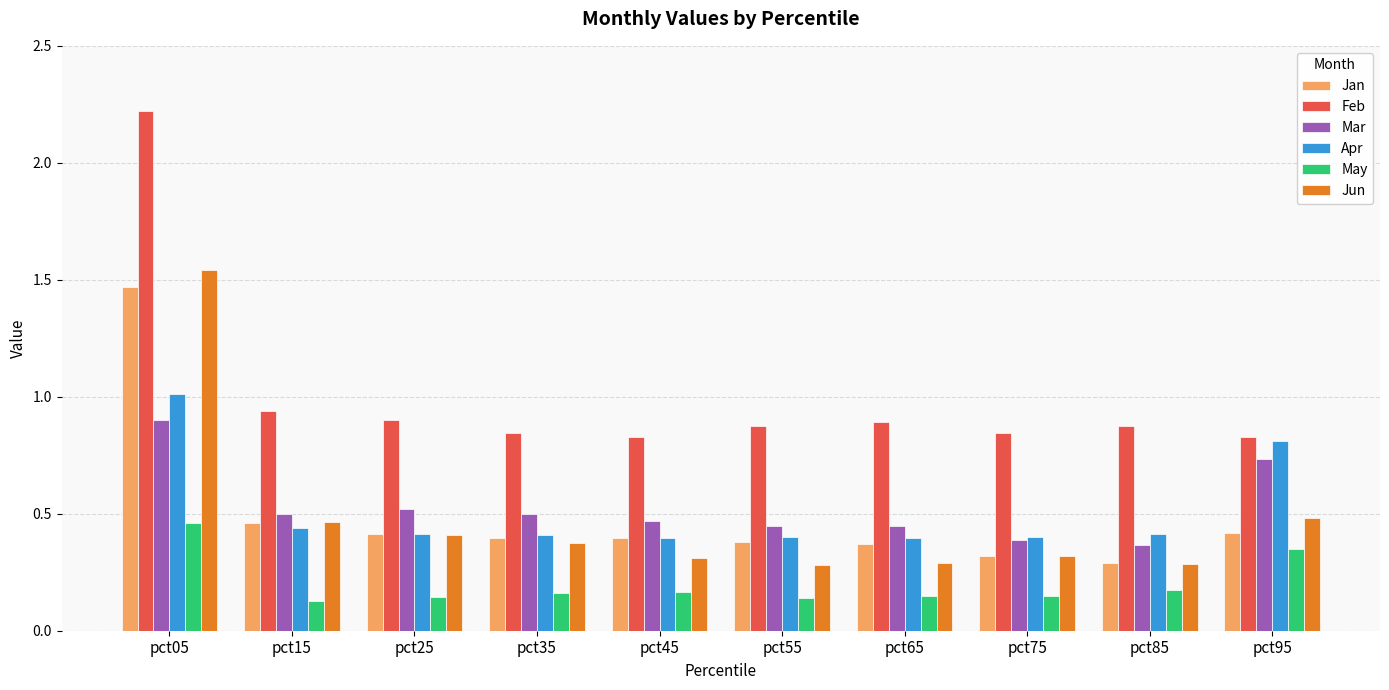

True or false: Feb has a value of 0.9 at pct15.

True